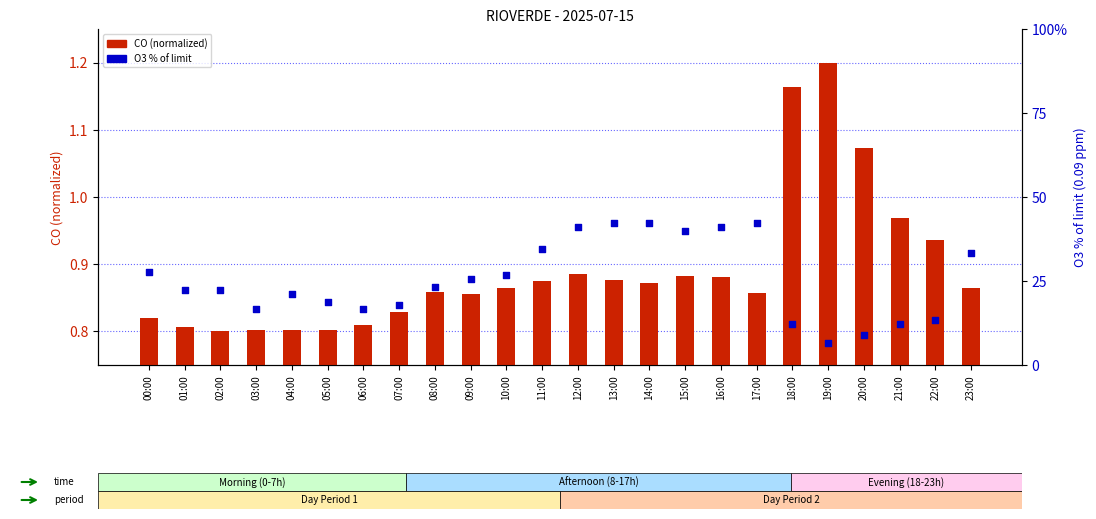

At which category is the sum across all series the highest?

13:00